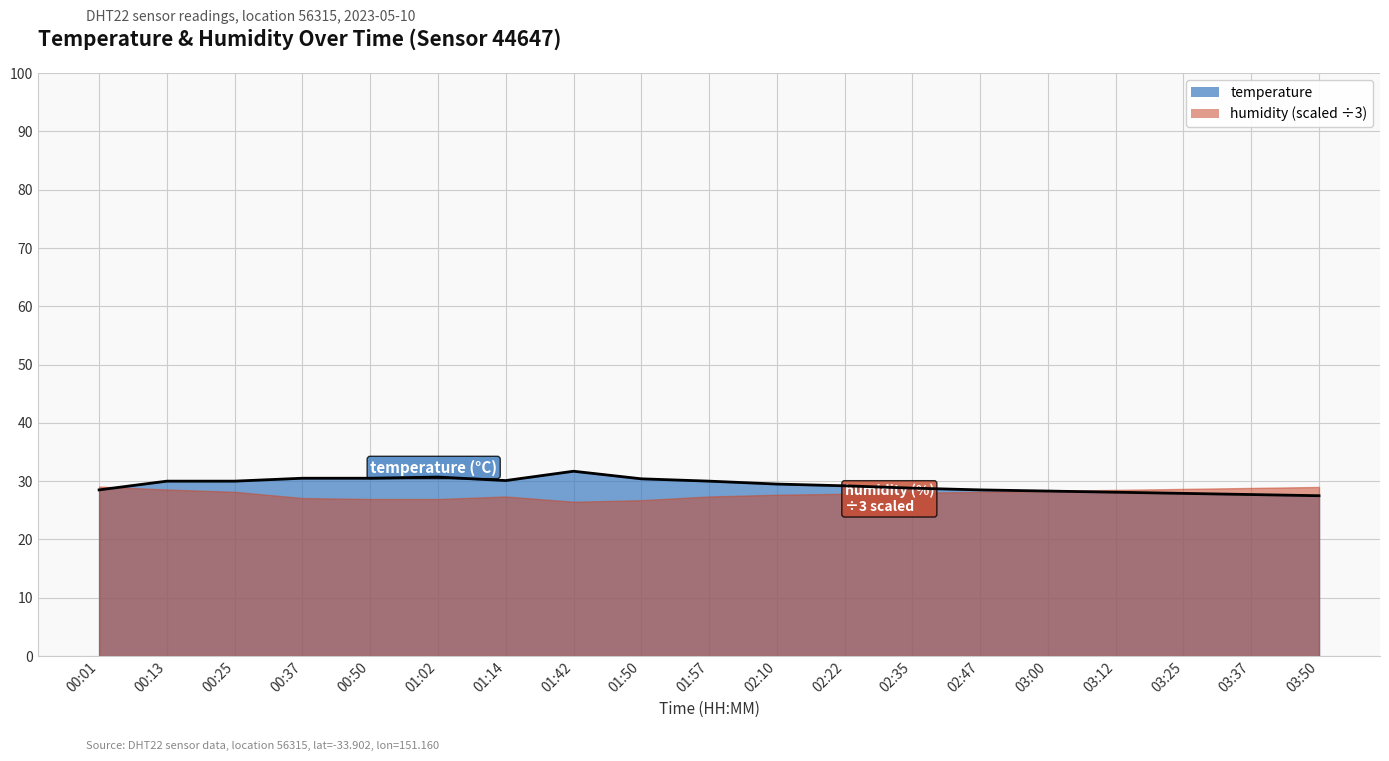

Rank the categories by value from lowest to highest.

03:50, 03:37, 03:25, 03:12, 03:00, 00:01, 02:47, 02:35, 02:22, 02:10, 00:13, 00:25, 01:57, 01:14, 01:50, 00:37, 00:50, 01:02, 01:42